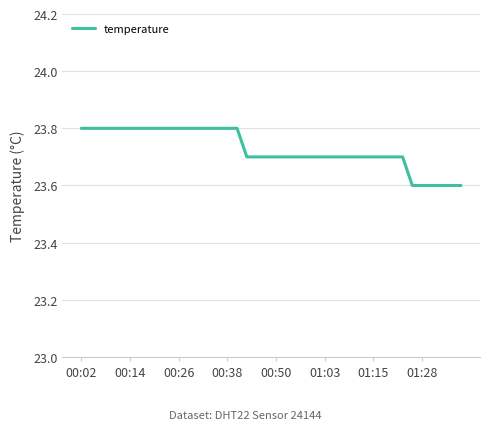

What is the maximum value shown in the chart?

23.8